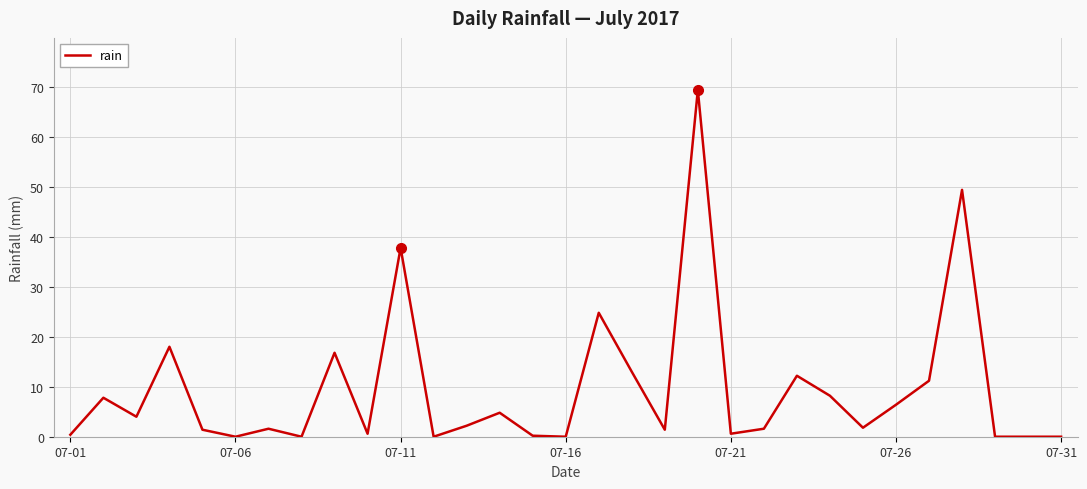

What is the greatest value displayed?

69.4